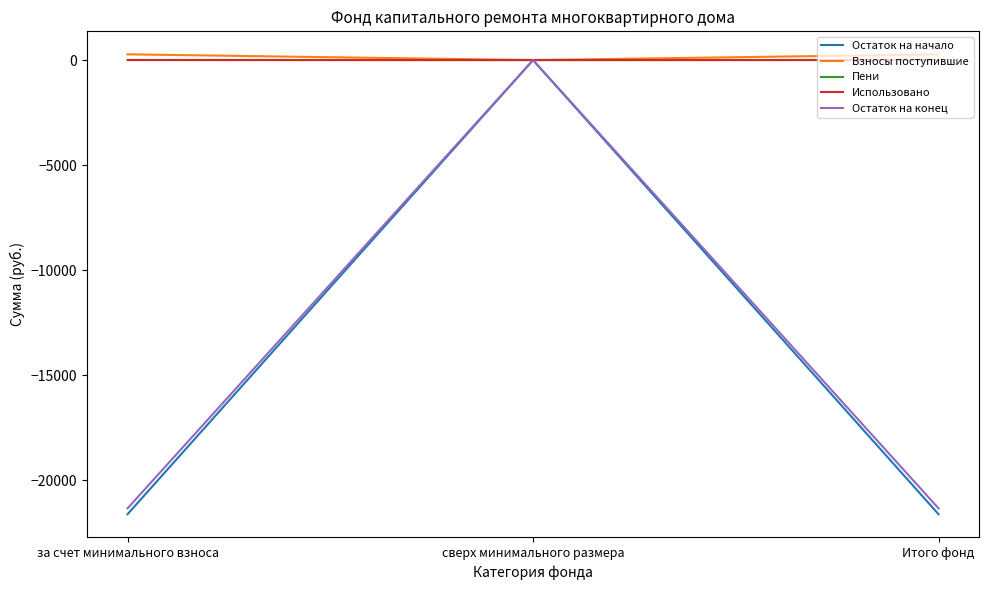

At which category is the sum across all series the highest?

сверх минимального размера